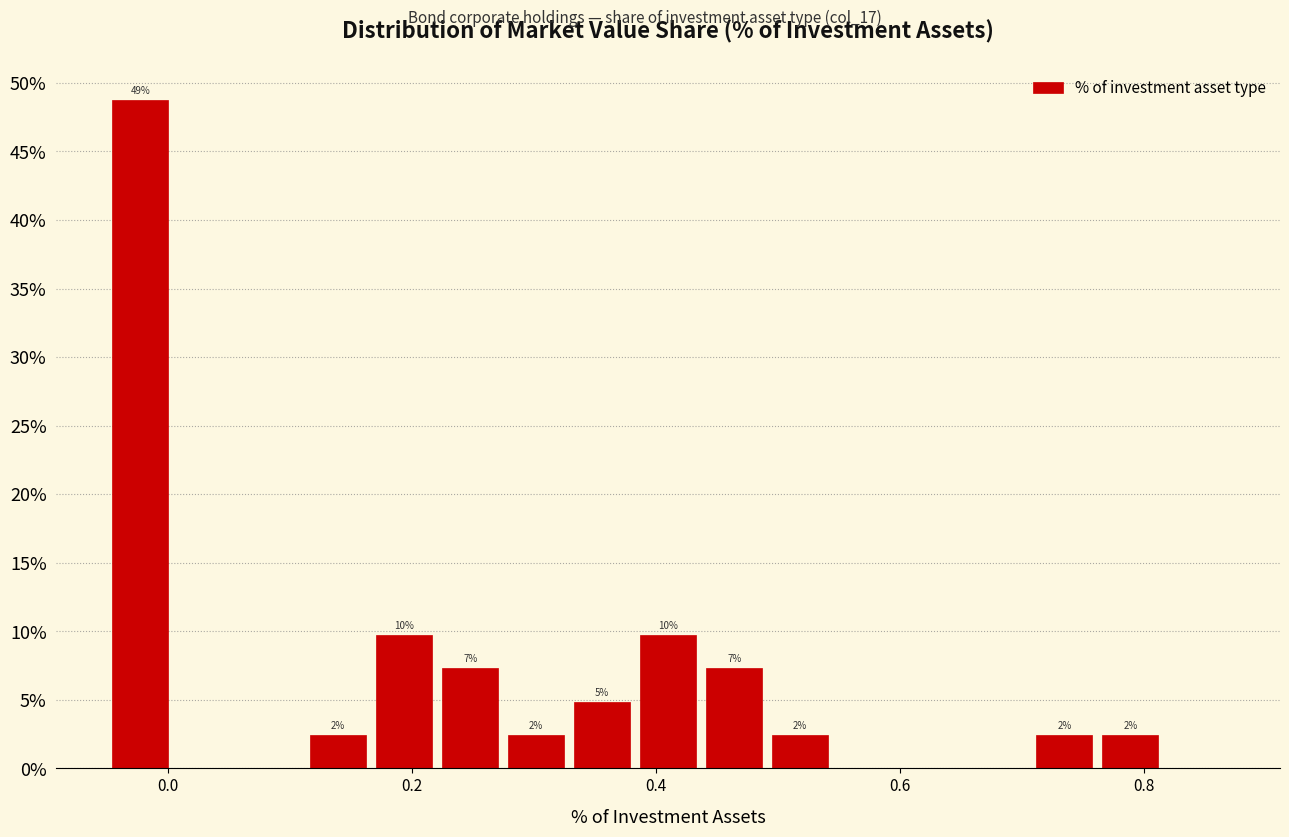

Around what value on the x-axis is the tallest bar? Give the approximate position of its centre, as read against the axis.

-0.02